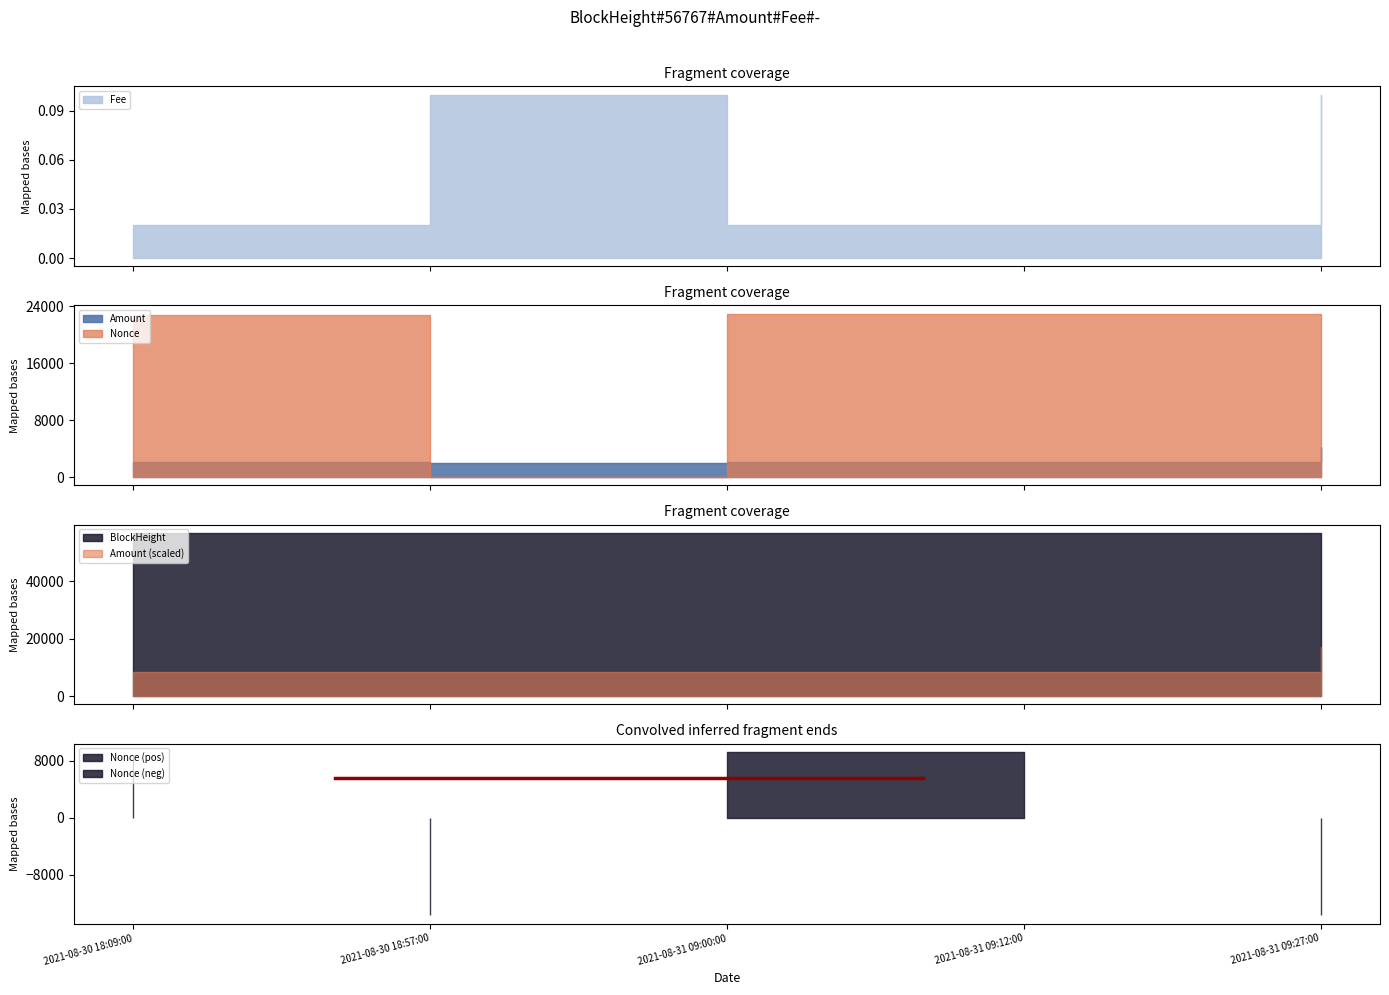

Count the number of data series in this chart.

4